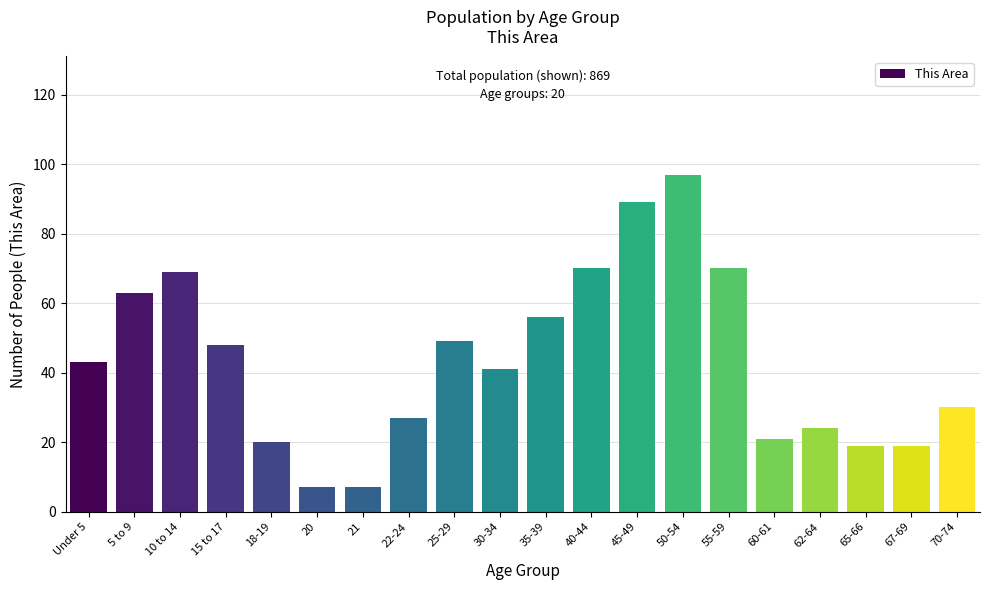

Reading left to right, transcribe all the data shown in this chart.

Under 5=43	5 to 9=63	10 to 14=69	15 to 17=48	18-19=20	20=7	21=7	22-24=27	25-29=49	30-34=41	35-39=56	40-44=70	45-49=89	50-54=97	55-59=70	60-61=21	62-64=24	65-66=19	67-69=19	70-74=30